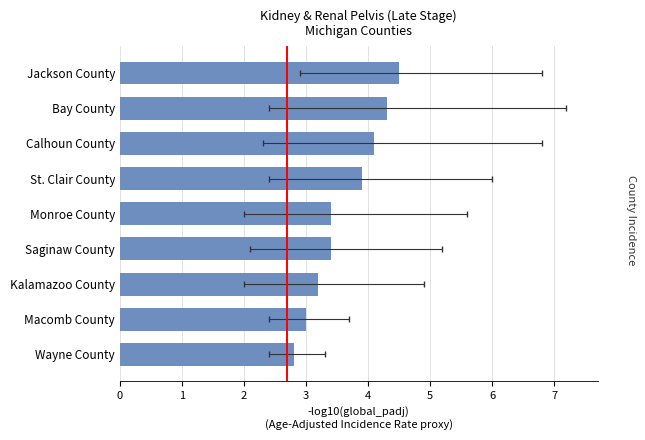

What is the difference between the values at Kalamazoo County and Monroe County?

0.2